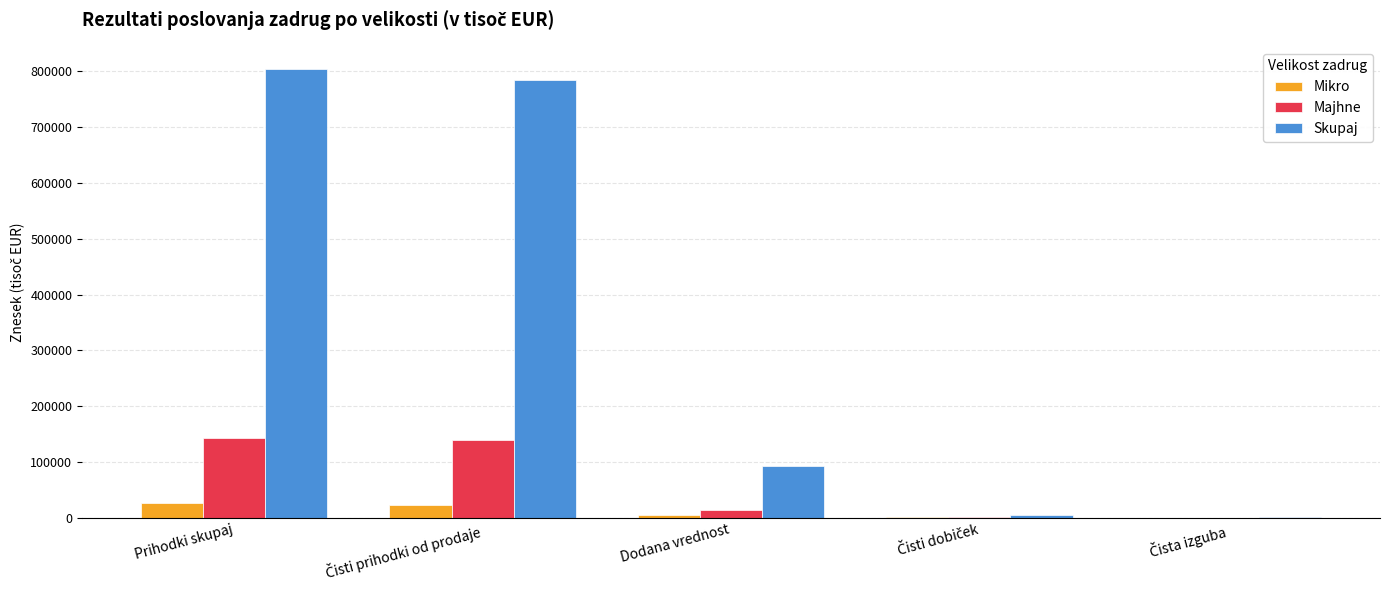

What is the difference between the Mikro values at Dodana vrednost and Prihodki skupaj?

21383.1